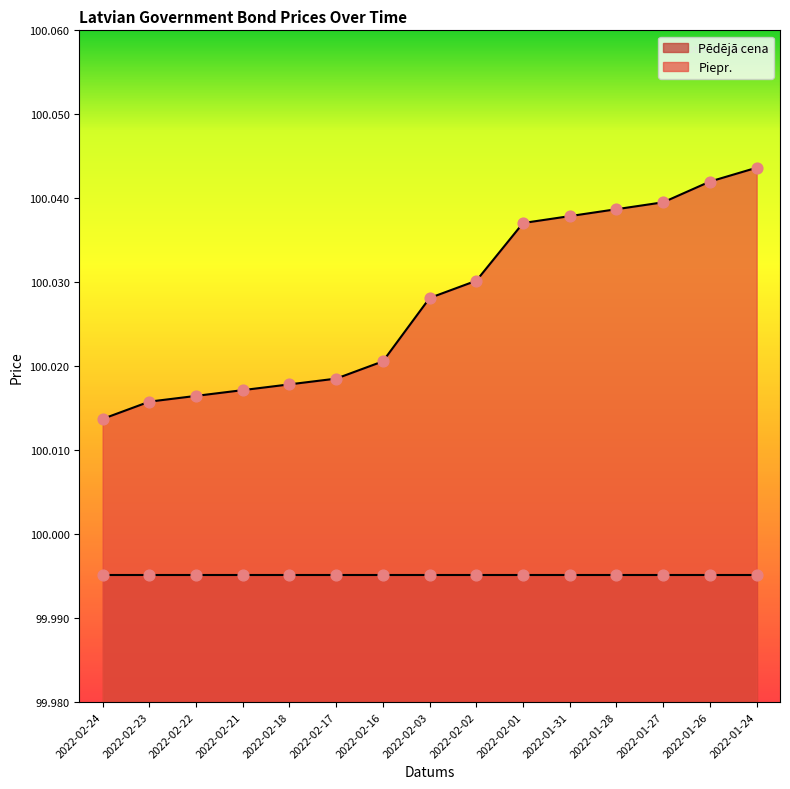

Approximately how many times larger is the value at 2022-02-23 compared to 2022-02-03?

1.0